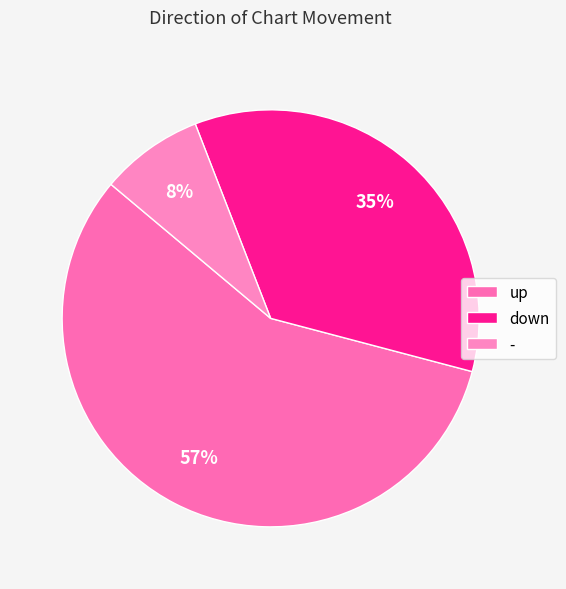

What is the change in value from up to -?

-49